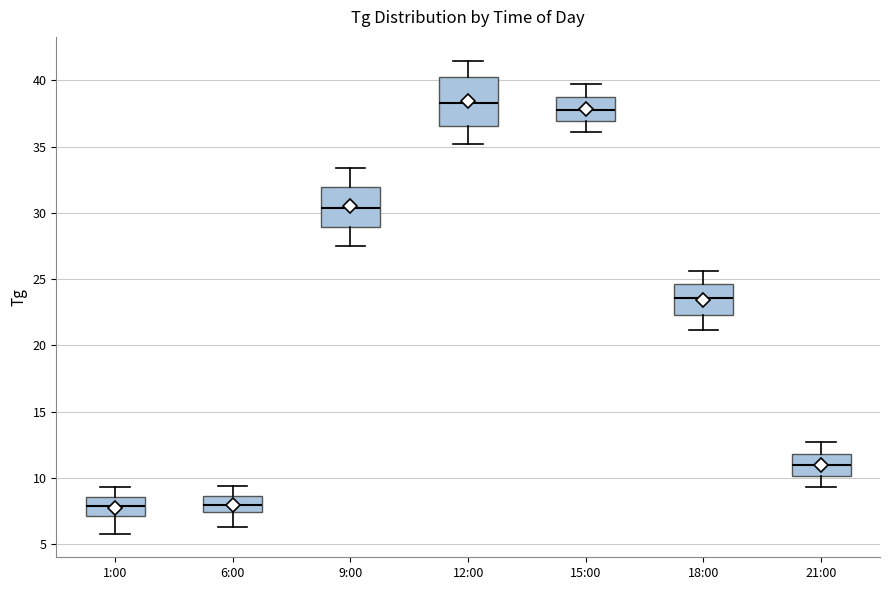

Reading left to right, read every box against the y-axis: the position of its median line, the range the box covers, and the ends of its whiskers. The values are not printed on the chart, so give them approximately, as read against the axis.

1:00: median 8.0, box 7.0 to 8.5, whiskers 6.0 to 9.5
6:00: median 8.0, box 7.5 to 8.5, whiskers 6.5 to 9.5
9:00: median 30.5, box 29.0 to 32.0, whiskers 27.5 to 33.5
12:00: median 38.5, box 36.5 to 40.5, whiskers 35.0 to 41.5
15:00: median 38.0, box 37.0 to 39.0, whiskers 36.0 to 39.5
18:00: median 23.5, box 22.5 to 24.5, whiskers 21.0 to 25.5
21:00: median 11.0, box 10.0 to 12.0, whiskers 9.5 to 12.5